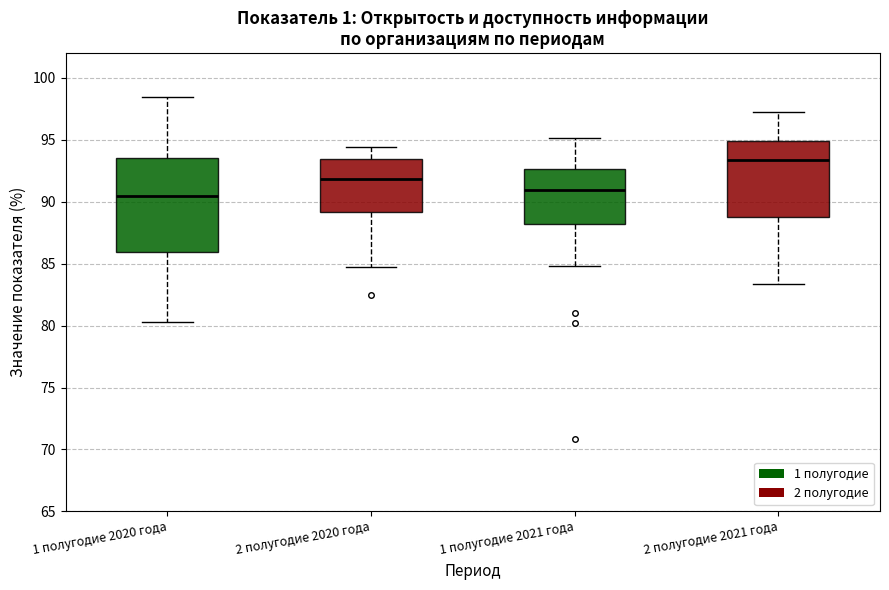

Comparing the boxes themselves (not the whiskers), which one is the tallest?

1 полугодие 2020 года